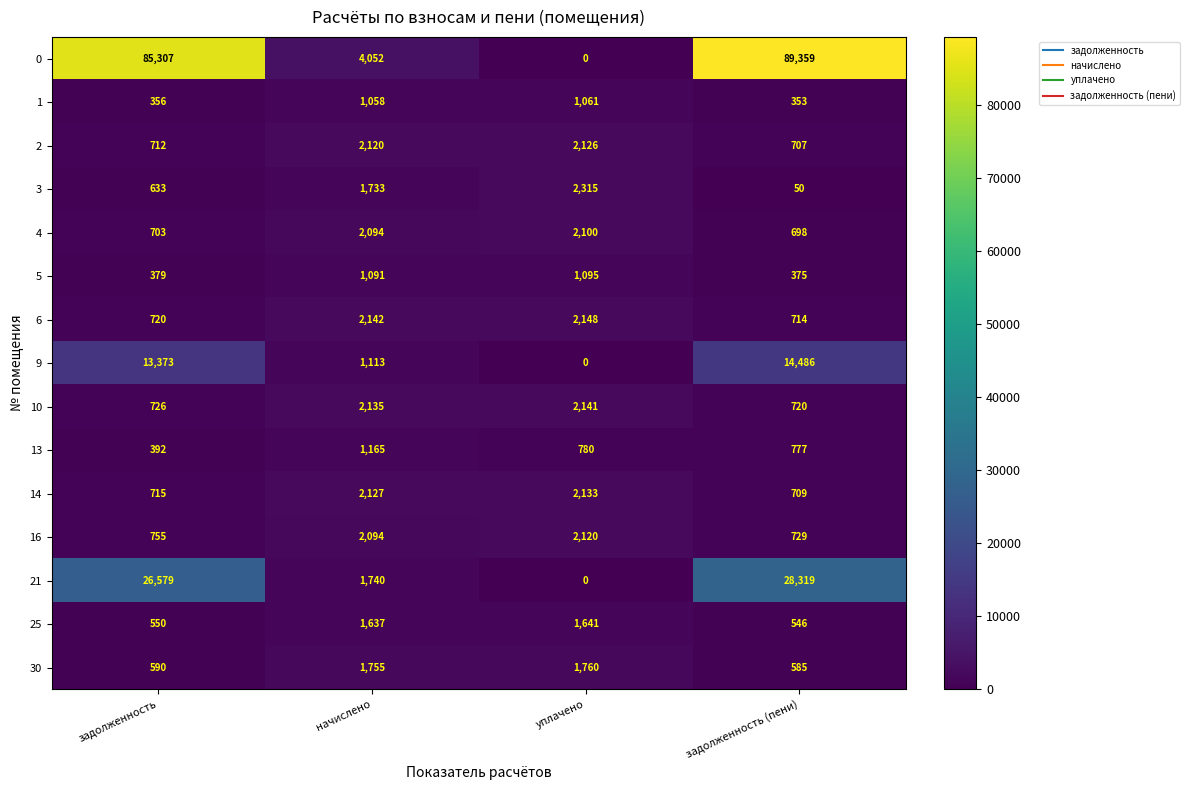

List the series in order of their peak value, lowest first.

1, 5, 13, 25, 30, 4, 16, 2, 14, 10, 6, 3, 9, 21, 0